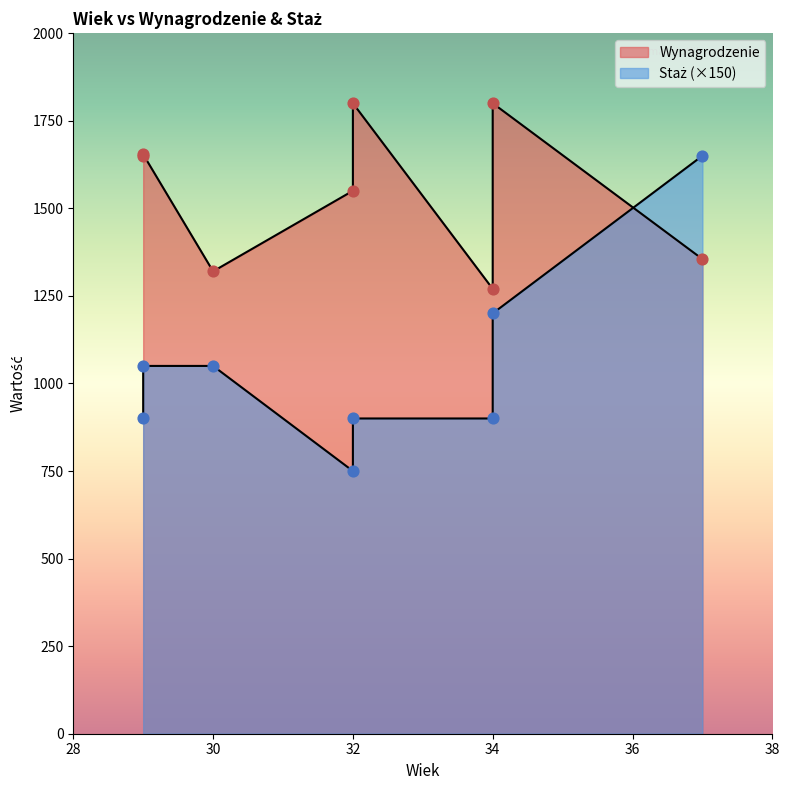

Is the value of Staż at 30 greater than the value of Wynagrodzenie at 29?

No